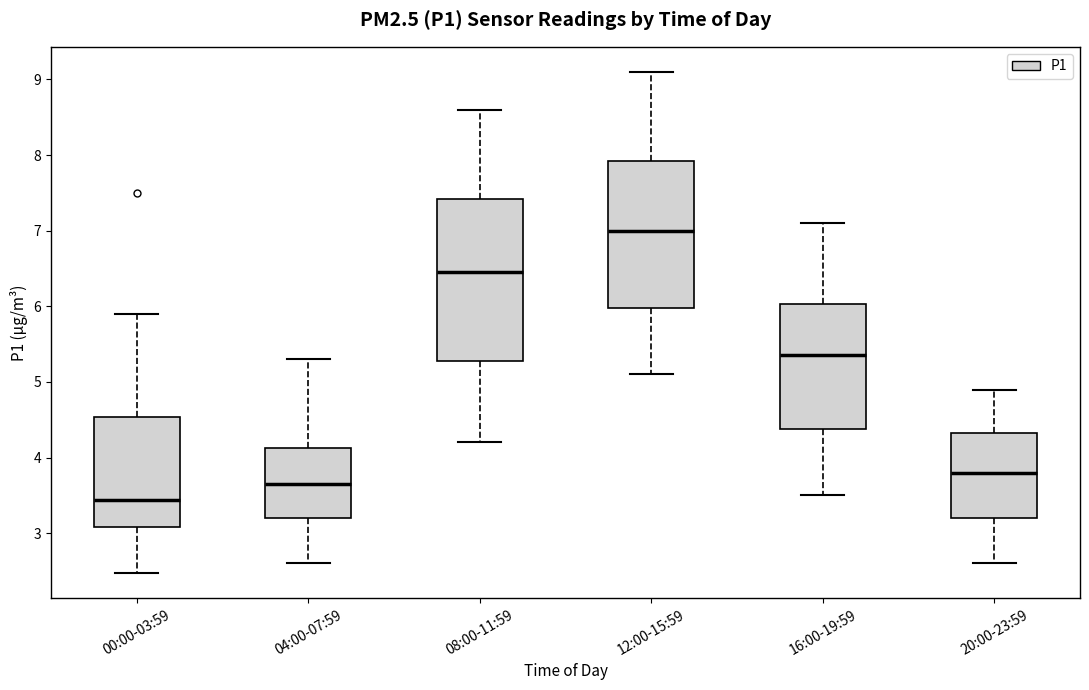

Reading left to right, read every box against the y-axis: the position of its median line, the range the box covers, and the ends of its whiskers. The values are not printed on the chart, so give them approximately, as read against the axis.

00:00-03:59: median 3.4, box 3.1 to 4.5, whiskers 2.5 to 5.9
04:00-07:59: median 3.7, box 3.2 to 4.1, whiskers 2.6 to 5.3
08:00-11:59: median 6.5, box 5.3 to 7.4, whiskers 4.2 to 8.6
12:00-15:59: median 7.0, box 6.0 to 7.9, whiskers 5.1 to 9.1
16:00-19:59: median 5.4, box 4.4 to 6.0, whiskers 3.5 to 7.1
20:00-23:59: median 3.8, box 3.2 to 4.3, whiskers 2.6 to 4.9